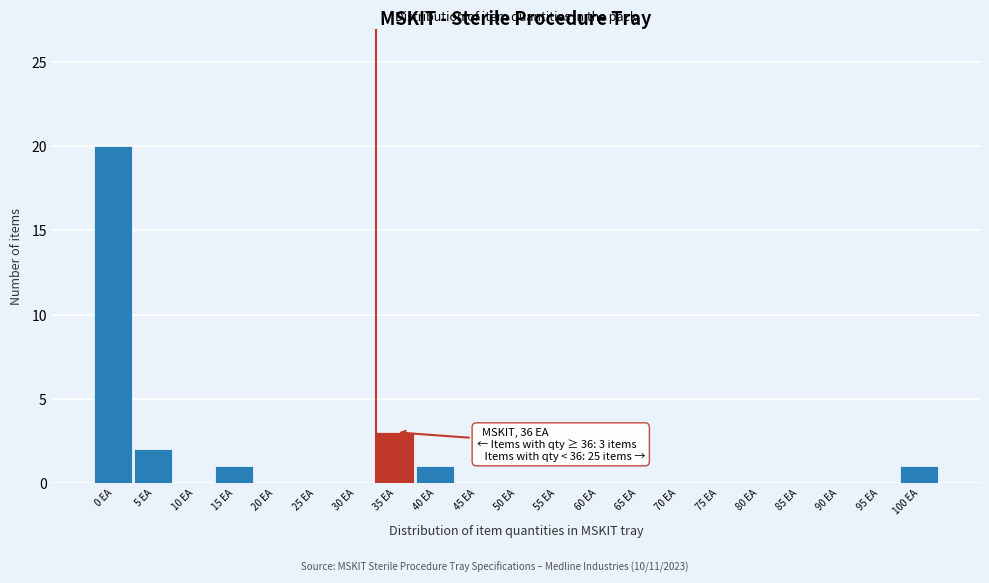

Reading right to left, extract all data points from this chart.

100 EA=1	95 EA=0	90 EA=0	85 EA=0	80 EA=0	75 EA=0	70 EA=0	65 EA=0	60 EA=0	55 EA=0	50 EA=0	45 EA=0	40 EA=1	35 EA=3	30 EA=0	25 EA=0	20 EA=0	15 EA=1	10 EA=0	5 EA=2	0 EA=20